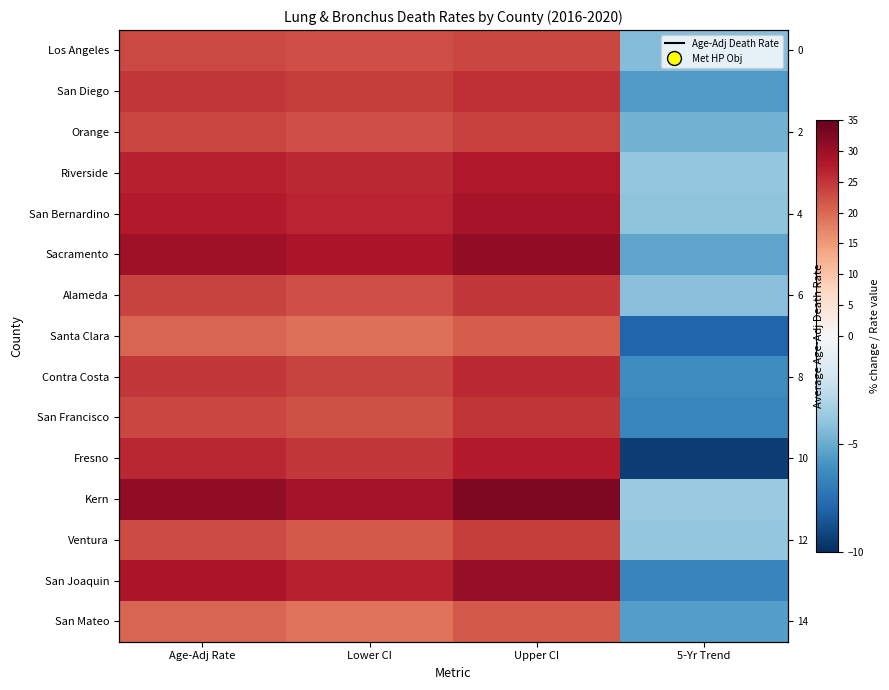

Between 5-Yr Trend and Lower CI, which is larger?

Lower CI